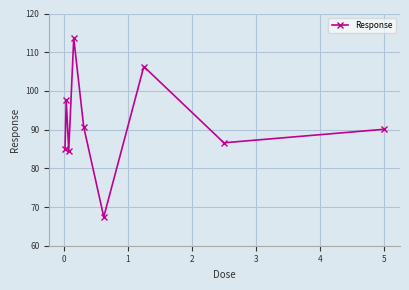

What is the difference between the second highest and minimum values?

38.8